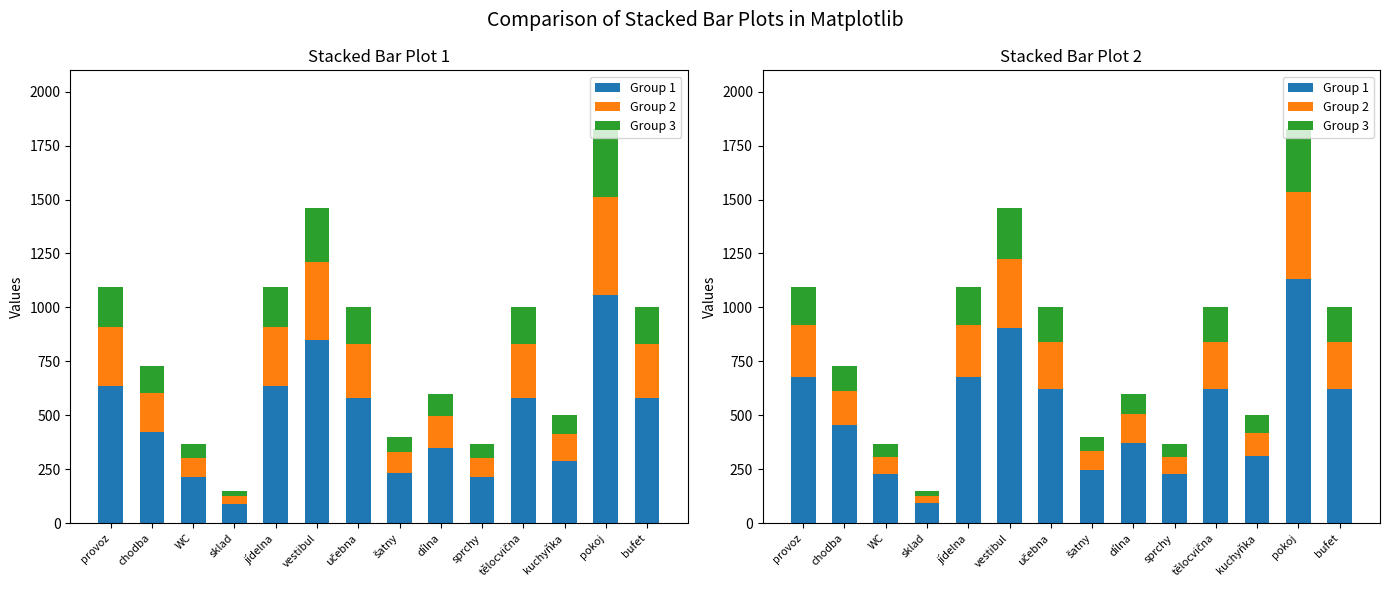

At how many categories does at least one series exceed 717?

2